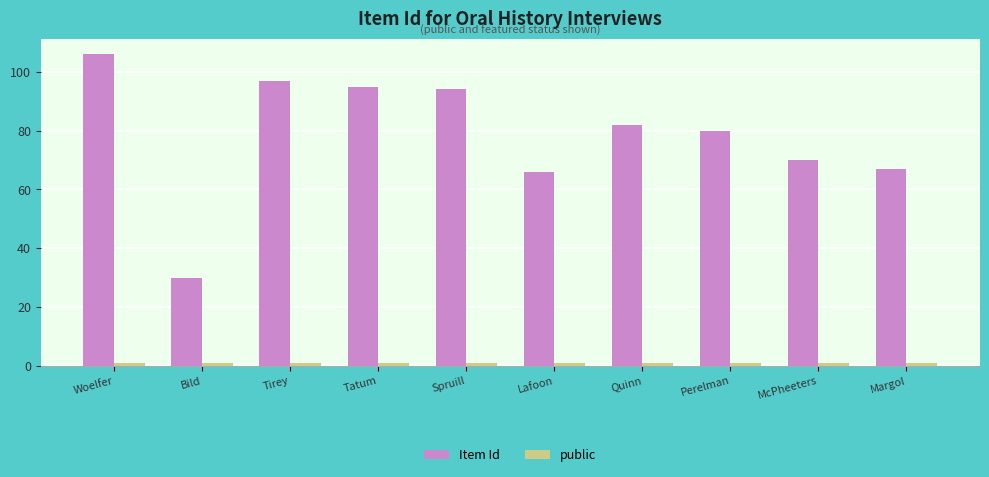

What is the sum of the Item Id values at Quinn and Lafoon?

148